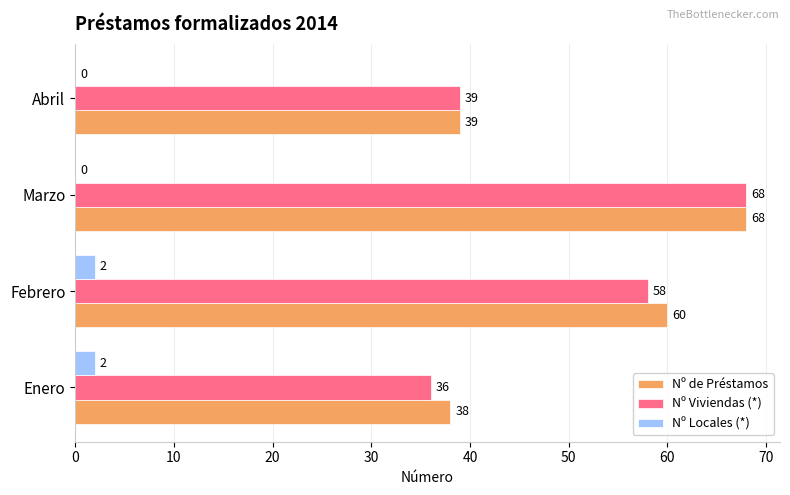

What is the total value across all series at Abril?

78